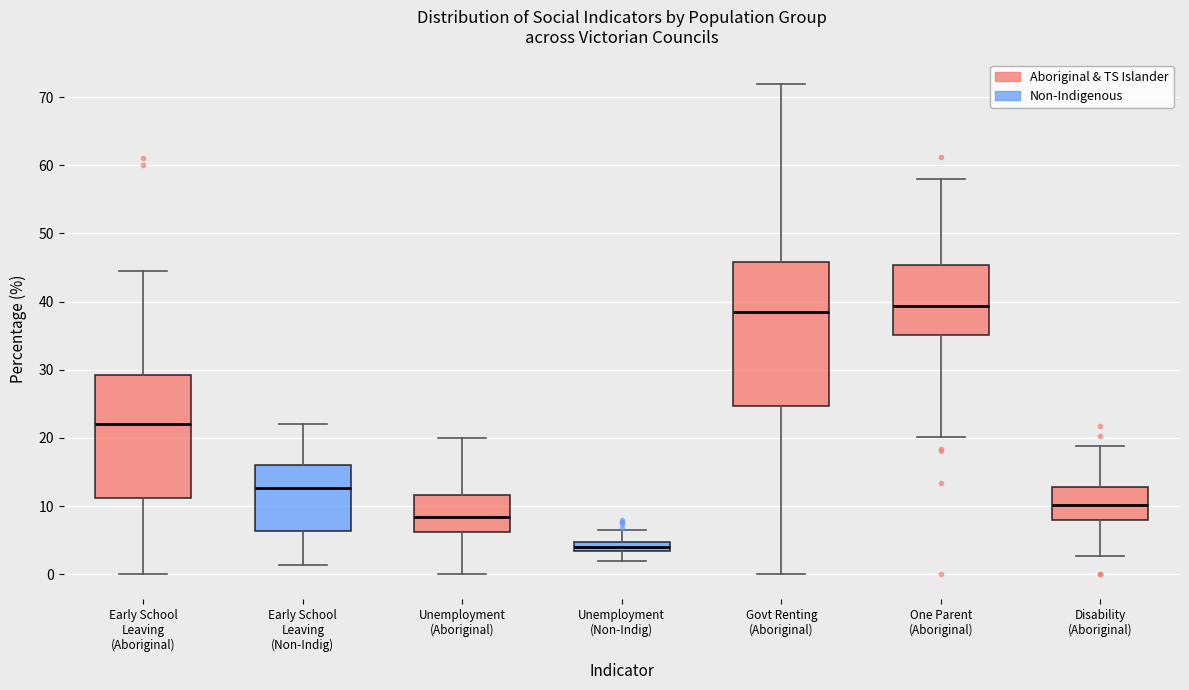

Which box has the lowest median line?

Unemployment (Non-Indig)